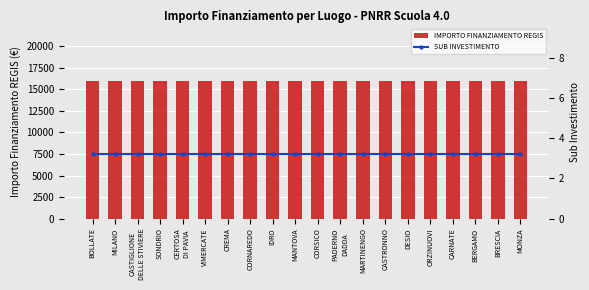

What is the label of the 9th bar from the left?

IDRO